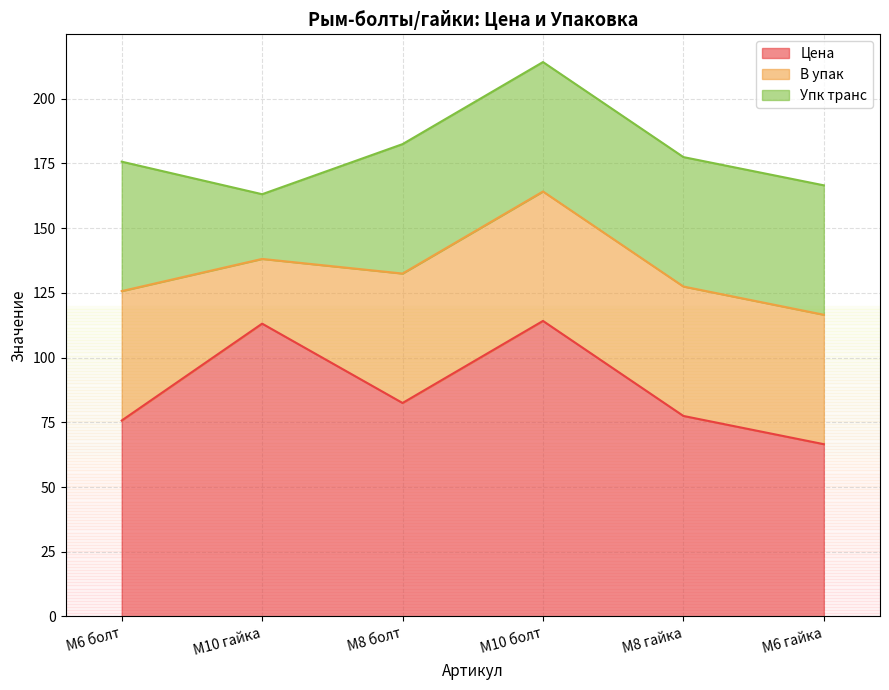

What is the minimum value shown in the chart?

25.0